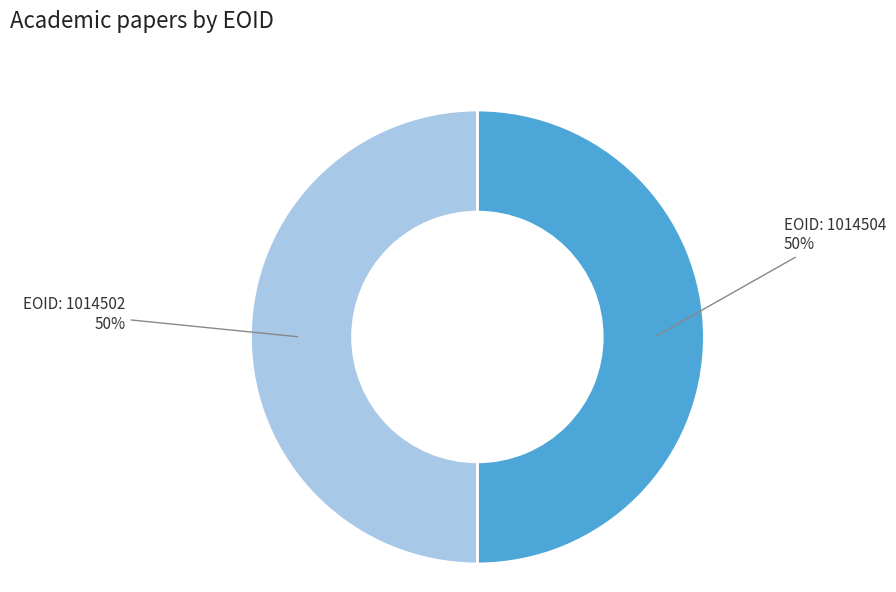

To the nearest percent, what is the average slice percentage?

50%